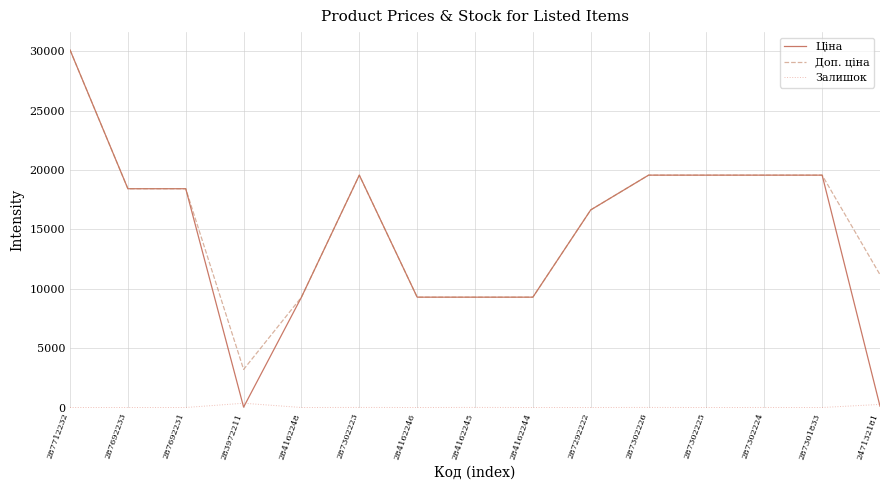

Which series has the largest total across all categories?

Доп. ціна